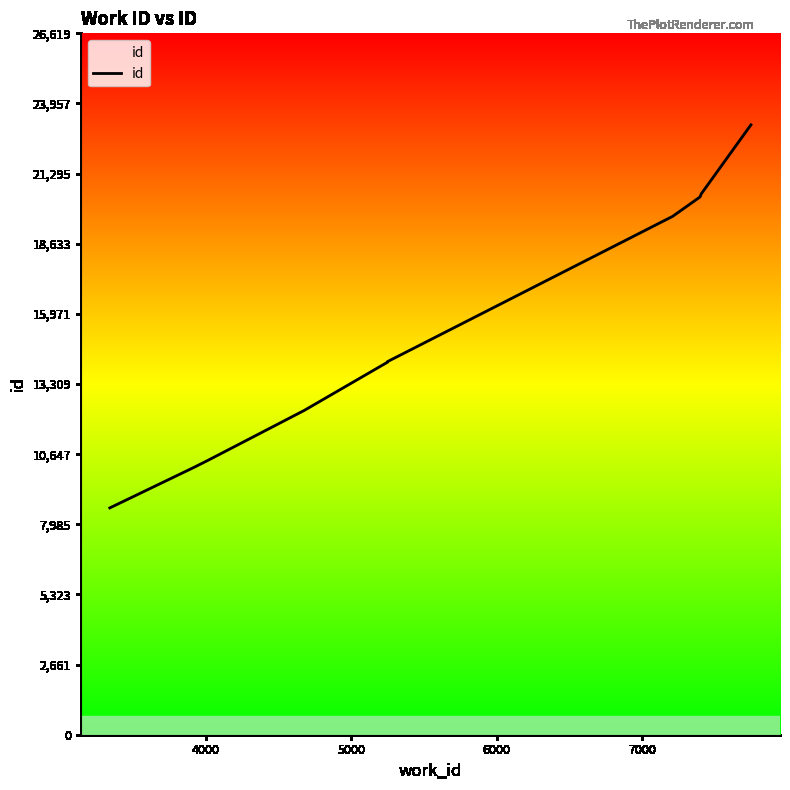

Reading right to left, transcribe all the data shown in this chart.

23147	20527	20411	19673	14159	14137	12307	10406	10143	8608